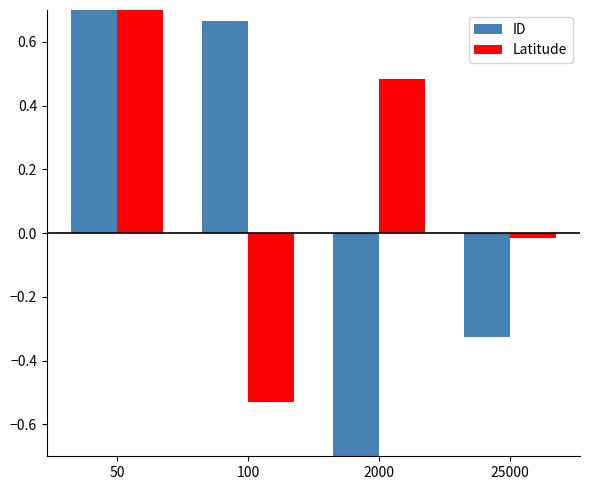

What is the difference between the ID values at 25000 and 100?

1.0